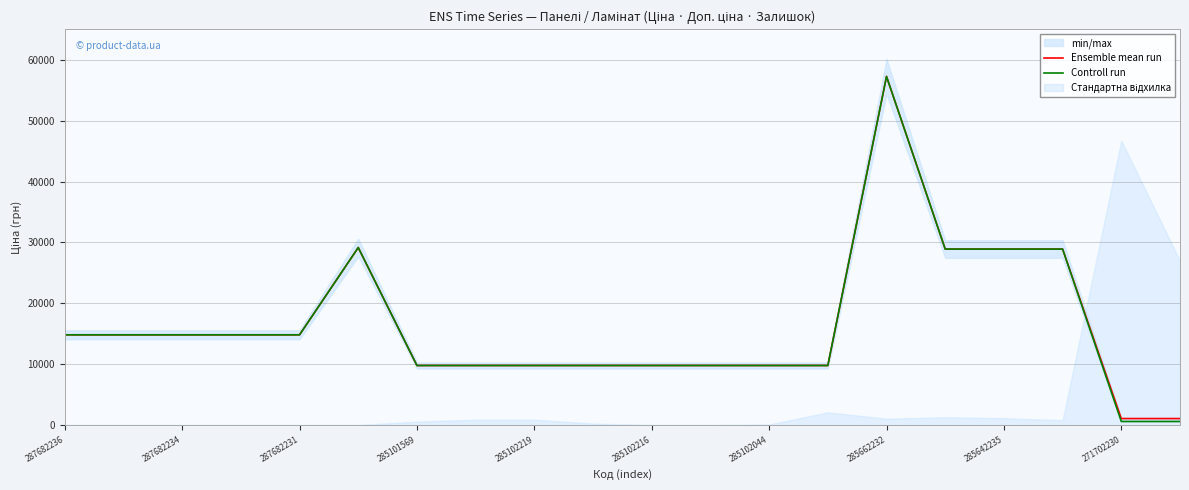

What is the difference between the maximum and minimum values in the Controll run series?

56679.9